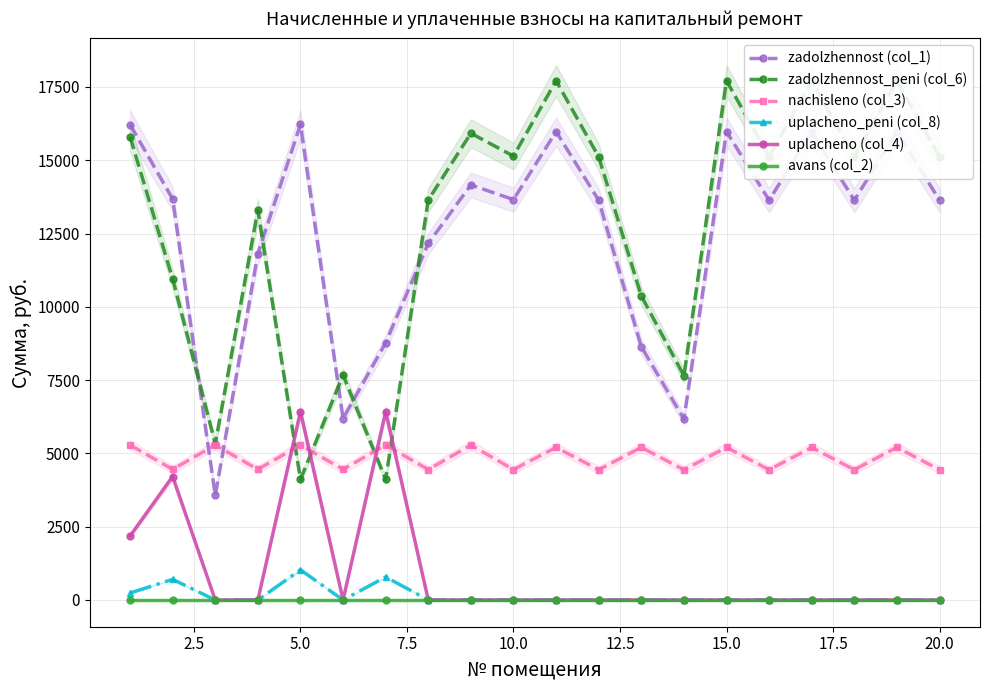

What is the minimum value for zadolzhennost (col_1)?

3568.2